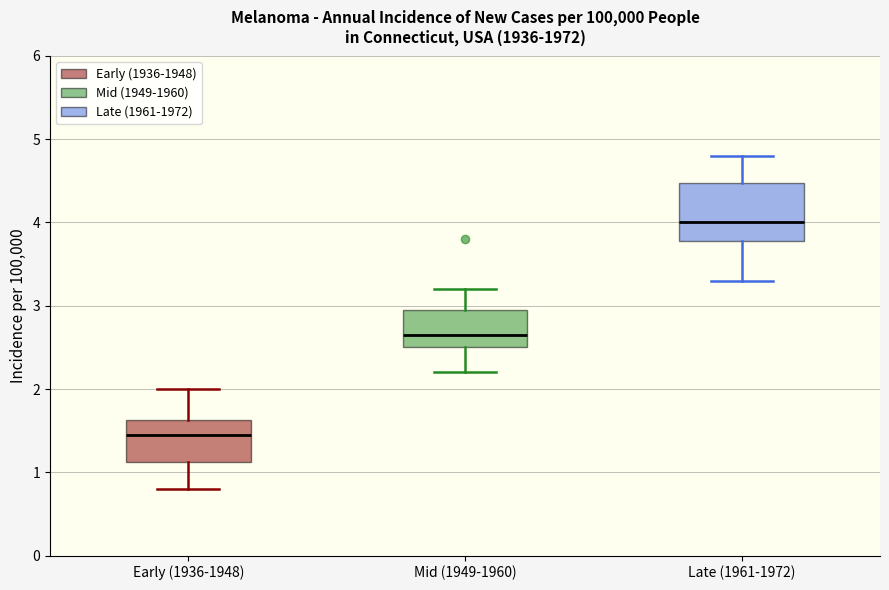

Comparing the boxes themselves (not the whiskers), which one is the tallest?

Late (1961-1972)